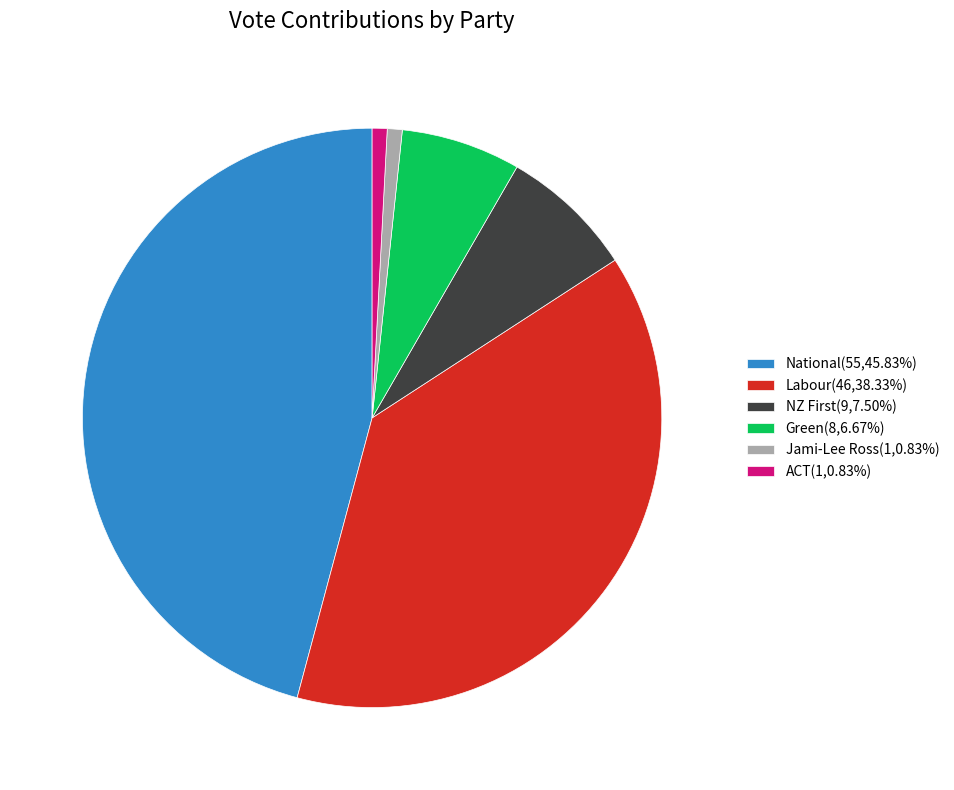

Count the number of slices in the pie.

6